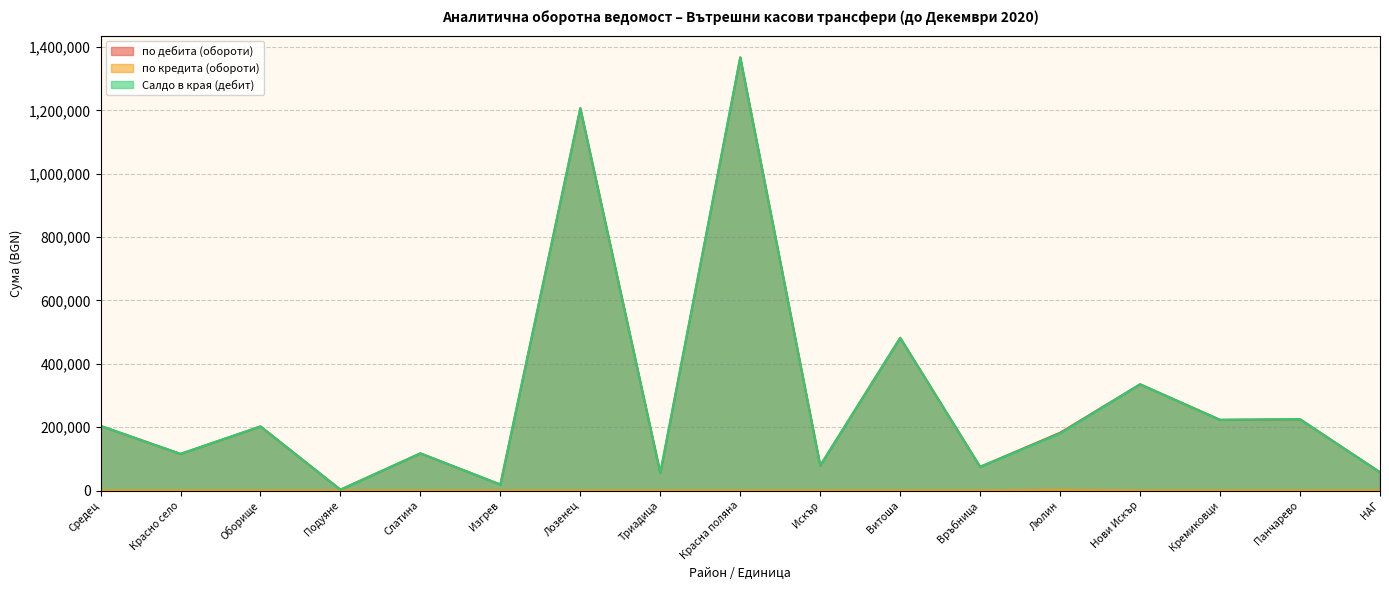

Reading left to right, list all the values displayed in this chart.

по дебита (обороти): 204308.5	115800.0	202460.2	2880.0	117530.5	19107.5	1207066.8	55609.0	1367482.6	79080.0	482192.7	75038.6	182650.3	335521.1	223296.0	225250.5	57840.0
по кредита (обороти): 0.0	0.0	0.0	0.0	0.0	0.0	0.0	0.0	0.0	0.0	0.0	0.0	2082.1	0.0	0.0	0.0	0.0
Салдо в края (дебит): 204308.5	115800.0	202460.2	2880.0	117530.5	19107.5	1207066.8	55609.0	1367482.6	79080.0	482192.7	75038.6	180568.1	335521.1	223296.0	225250.5	57840.0